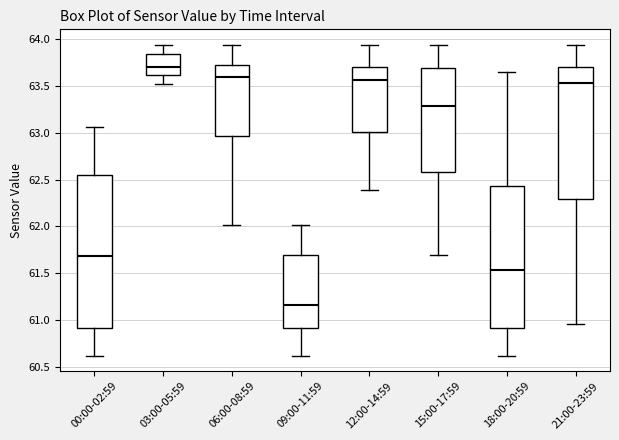

Reading left to right, read every box against the y-axis: the position of its median line, the range the box covers, and the ends of its whiskers. The values are not printed on the chart, so give them approximately, as read against the axis.

00:00-02:59: median 61.70, box 60.90 to 62.55, whiskers 60.60 to 63.05
03:00-05:59: median 63.70, box 63.60 to 63.85, whiskers 63.50 to 63.95
06:00-08:59: median 63.60, box 62.95 to 63.75, whiskers 62.00 to 63.95
09:00-11:59: median 61.15, box 60.90 to 61.70, whiskers 60.60 to 62.00
12:00-14:59: median 63.55, box 63.00 to 63.70, whiskers 62.40 to 63.95
15:00-17:59: median 63.30, box 62.60 to 63.70, whiskers 61.70 to 63.95
18:00-20:59: median 61.55, box 60.90 to 62.45, whiskers 60.60 to 63.65
21:00-23:59: median 63.55, box 62.30 to 63.70, whiskers 60.95 to 63.95